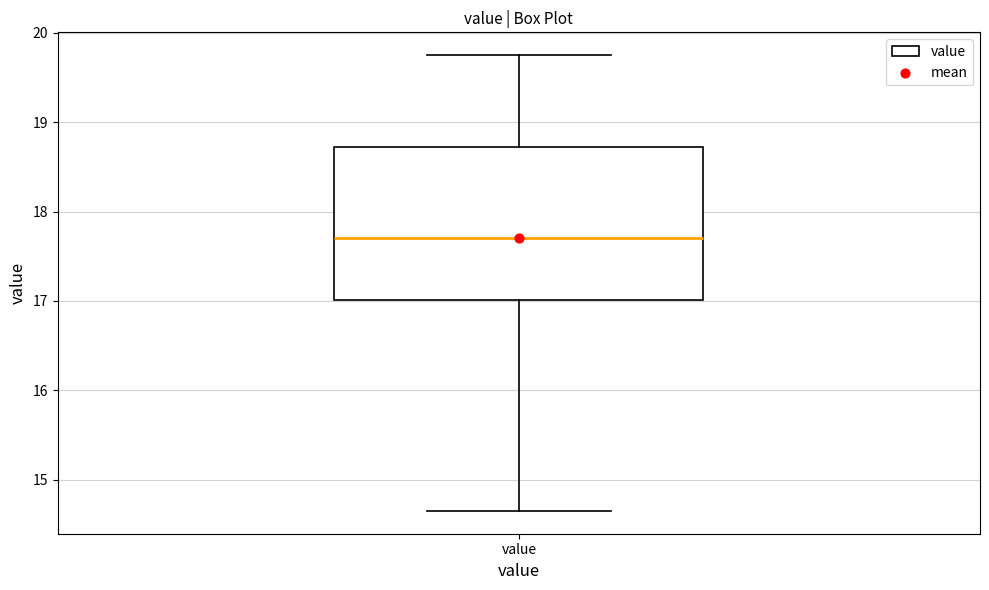

Read this box plot against the y-axis: the position of the median line, the range covered by the box, and the ends of both whiskers. The values are not printed on the chart, so give them approximately, as read against the axis.

median 17.7, box 17.0 to 18.7, whiskers 14.7 to 19.8